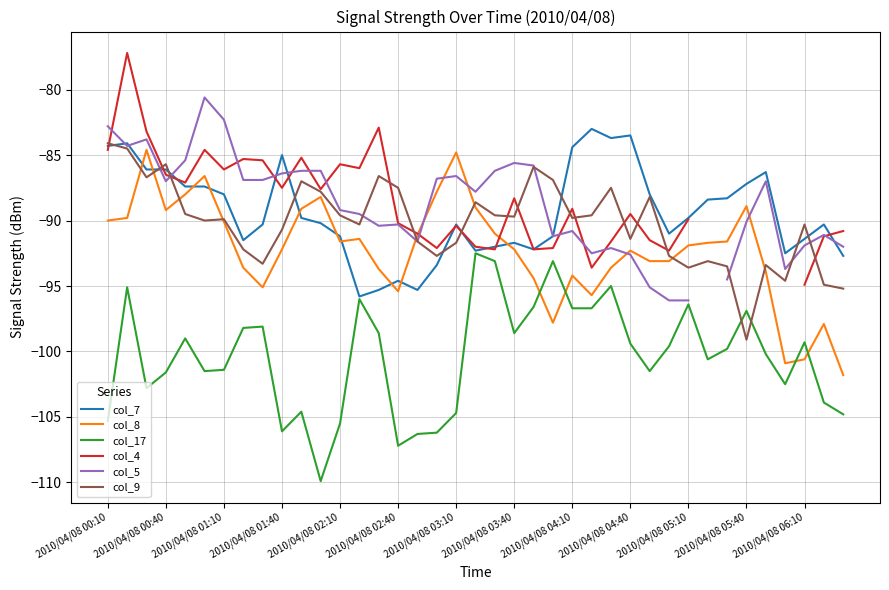

True or false: col_7 has more than 1 interior local peaks.

True